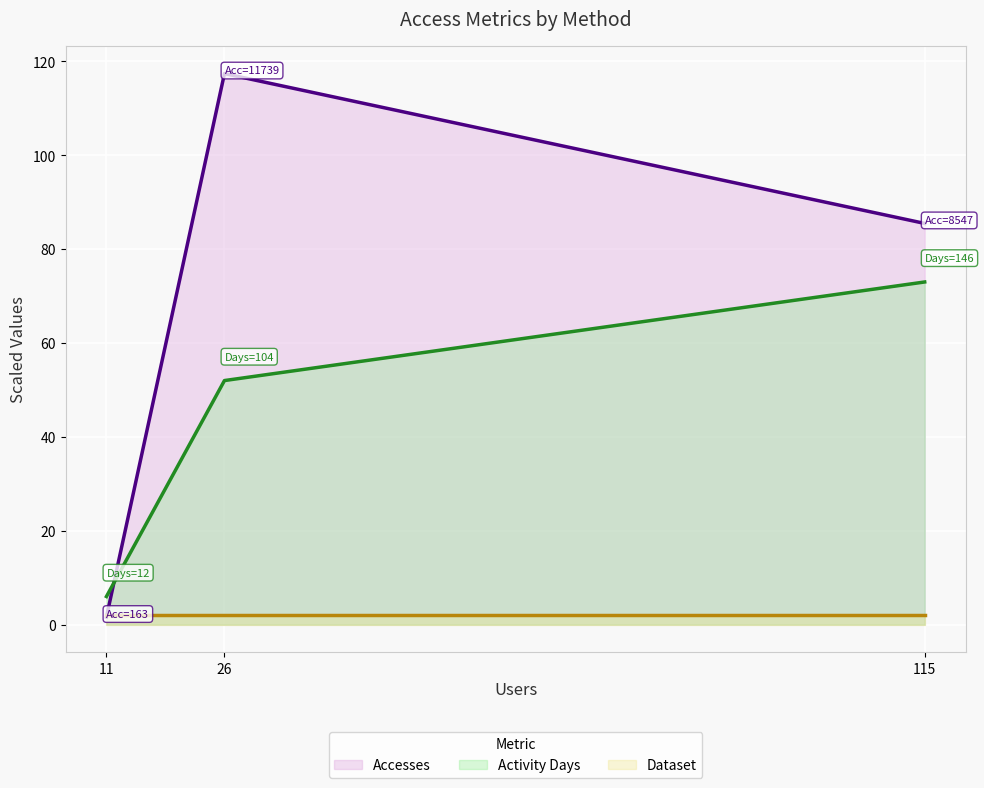

What is the sum of all Dataset values?

6.0